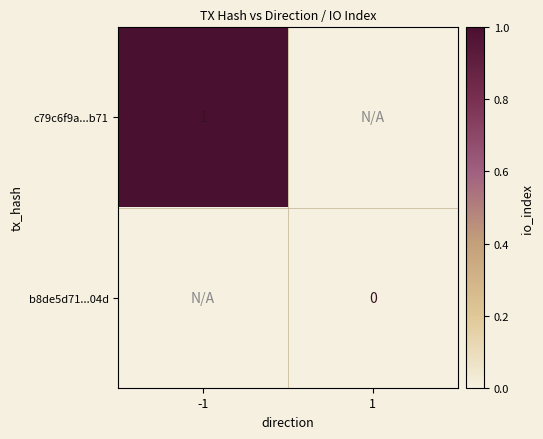

Is the value of c79c6f9a...b71 at -1 greater than the value of b8de5d71...04d at 1?

Yes